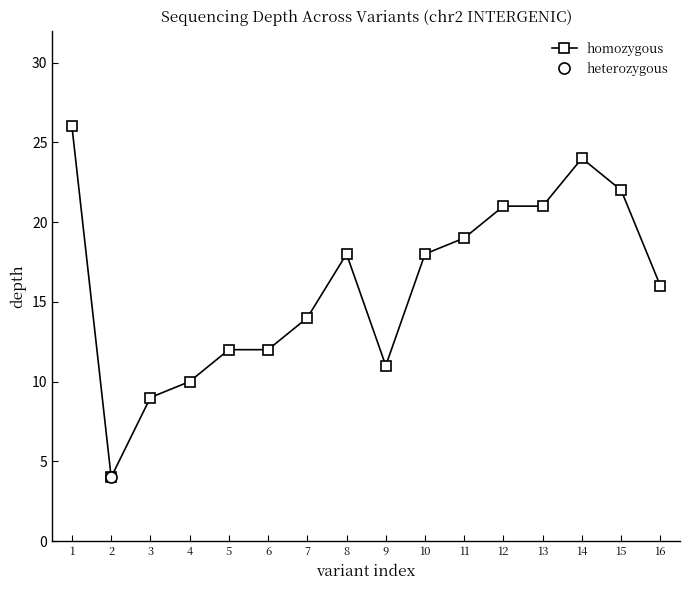

Rank the categories by value from lowest to highest.

2, 3, 4, 9, 5, 6, 7, 16, 8, 10, 11, 12, 13, 15, 14, 1